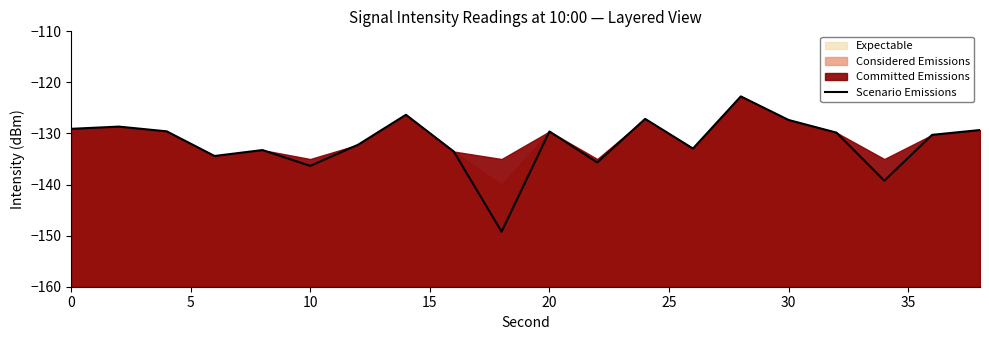

The value at 9 is -77.3. True or false?

False